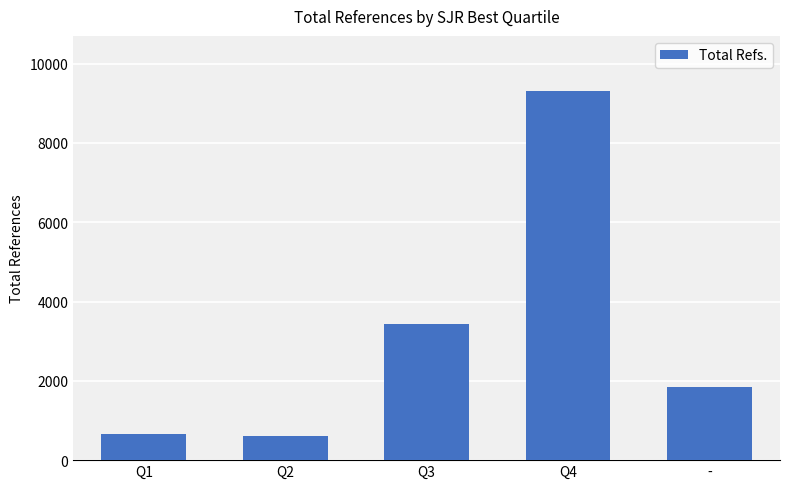

What is the approximate value at -?

1841